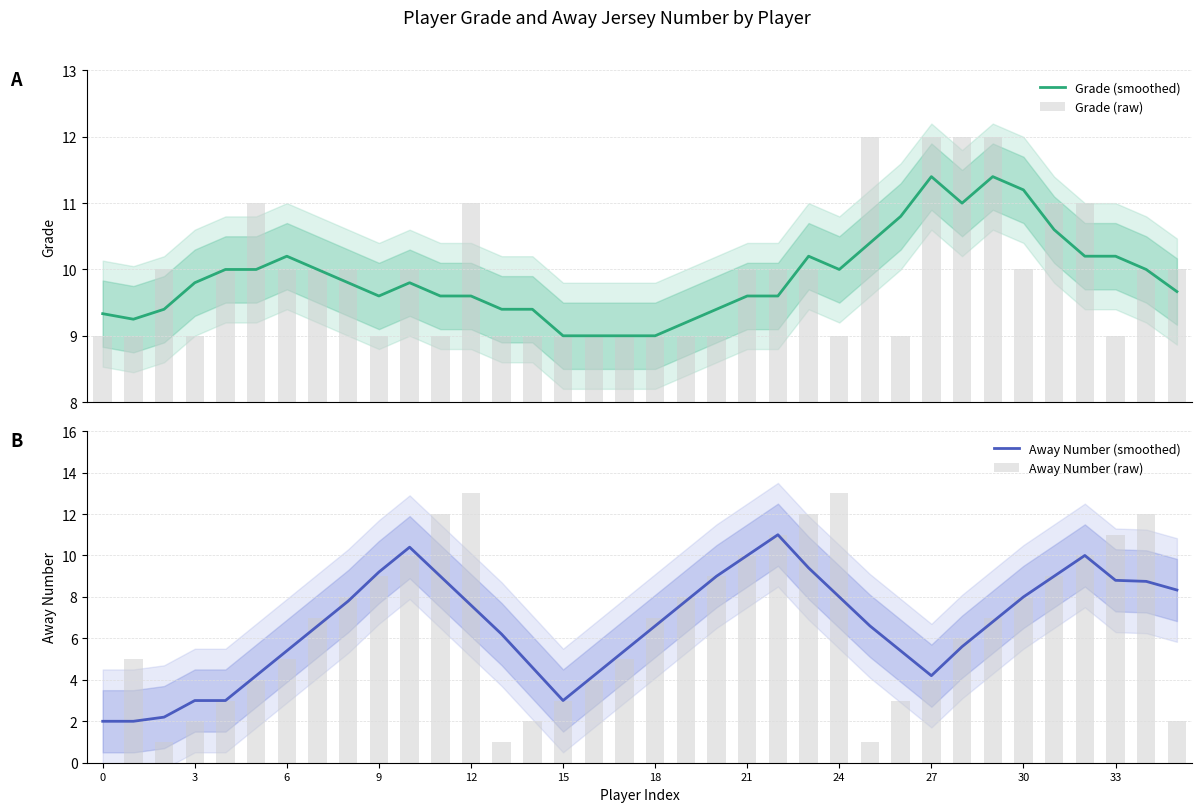

What is the value of the Away Number (smoothed) bar at the 9th from the left?

7.8